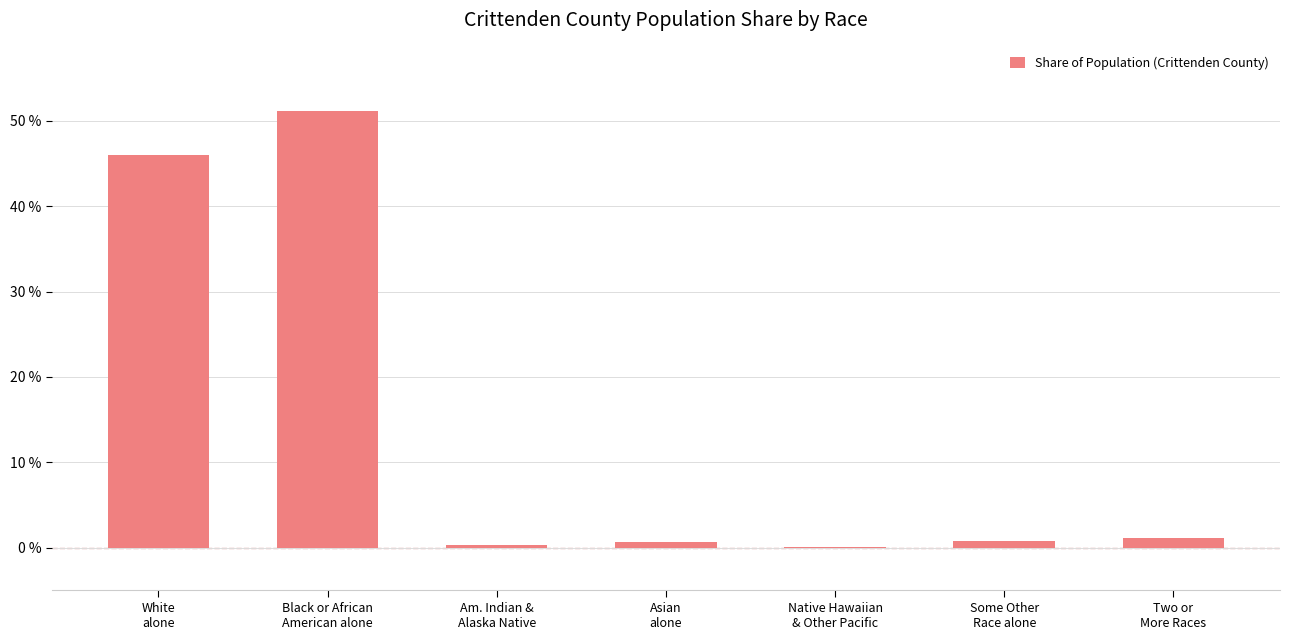

What is the sum of all values?

100.0